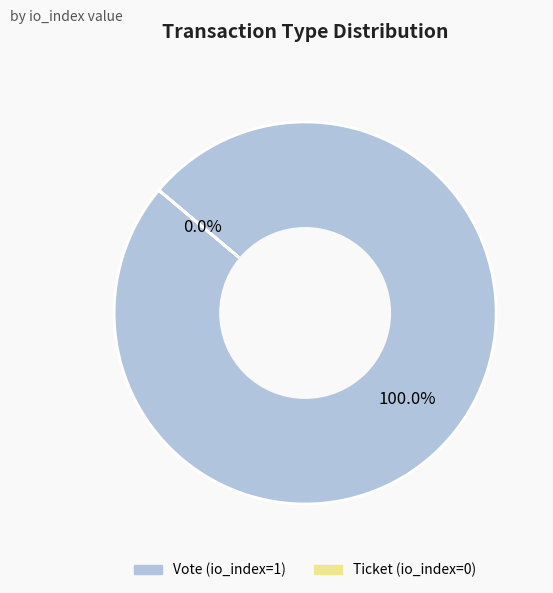

To the nearest percent, what portion does Vote represent?

100%